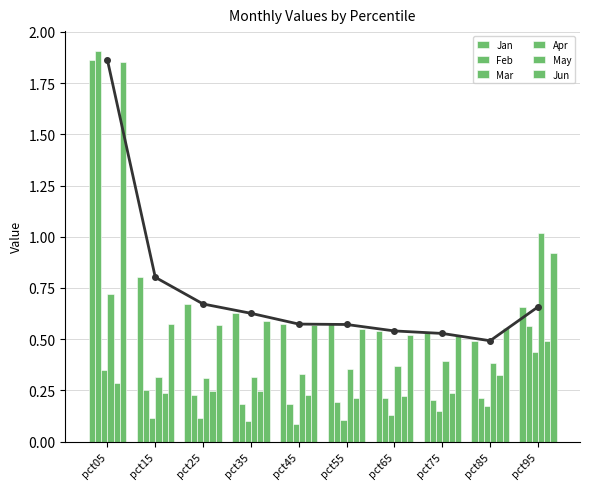

What value does the May series have at pct25?

0.2